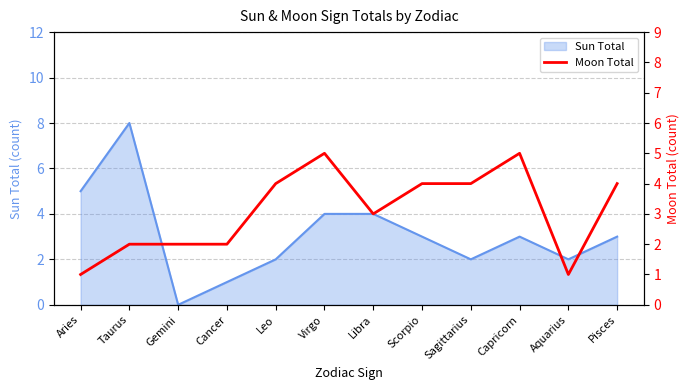

Is it true that Sun Total equals 5 at Capricorn?

False